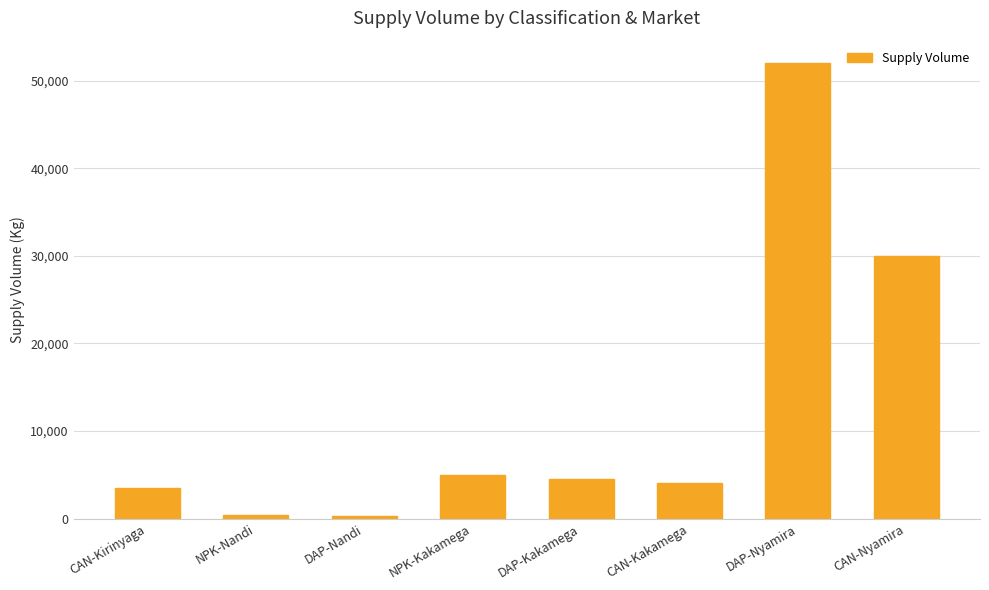

How many data points are less than 4500?

4